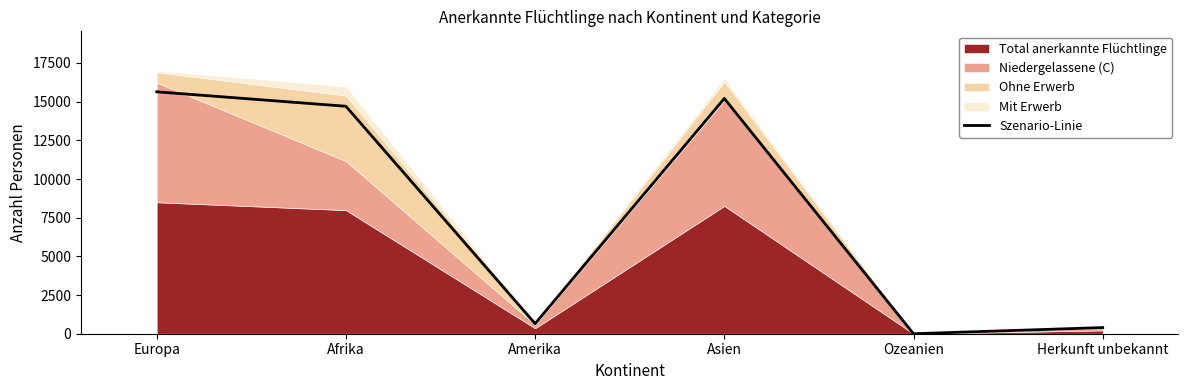

What is the difference between the values at Ozeanien and Afrika?

14701.6